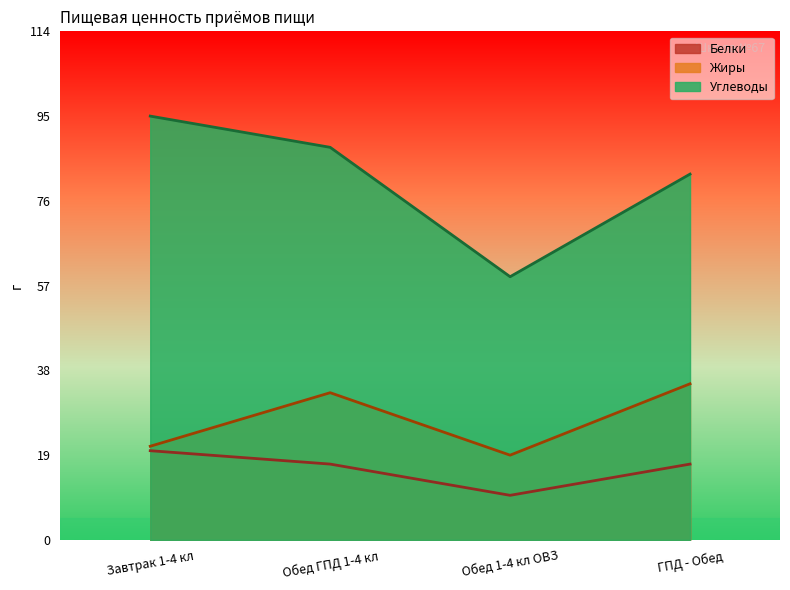

What are all the series names shown in the legend?

Белки, Жиры, Углеводы